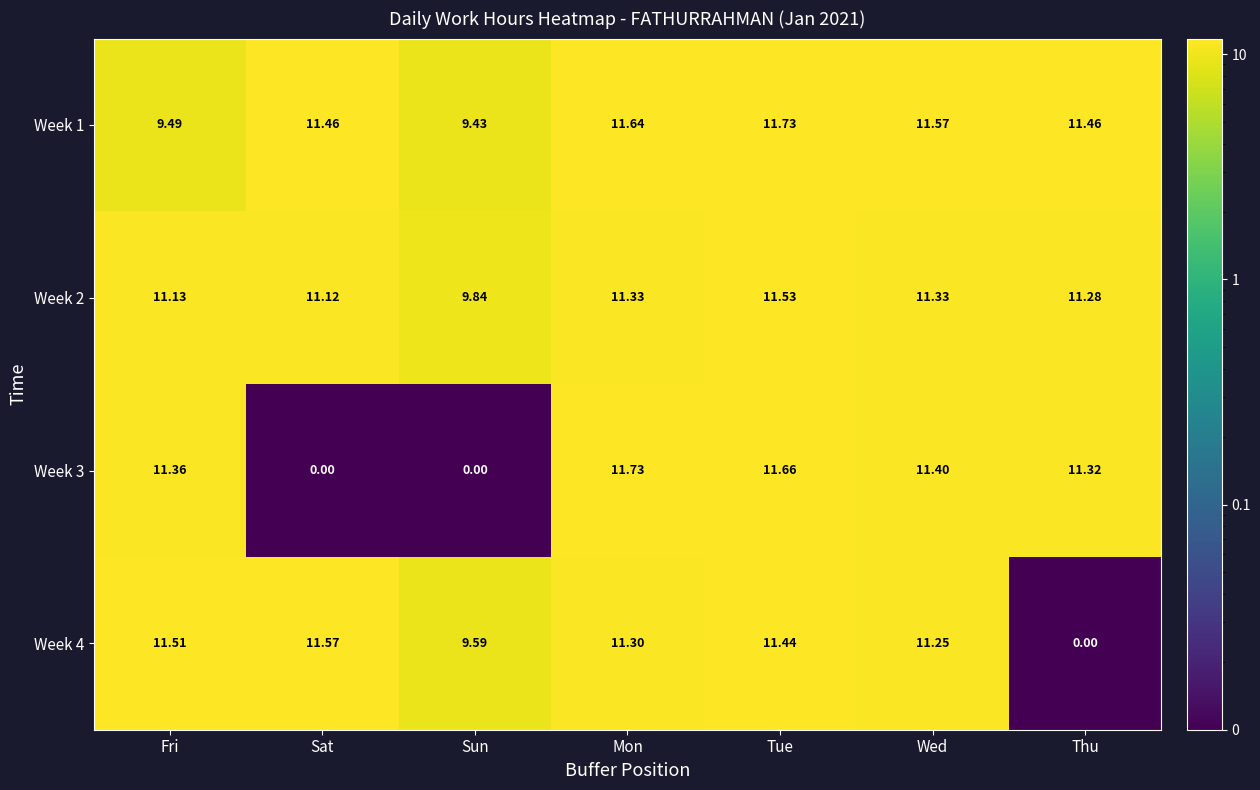

At which label does Week 3 first exceed 11?

Fri